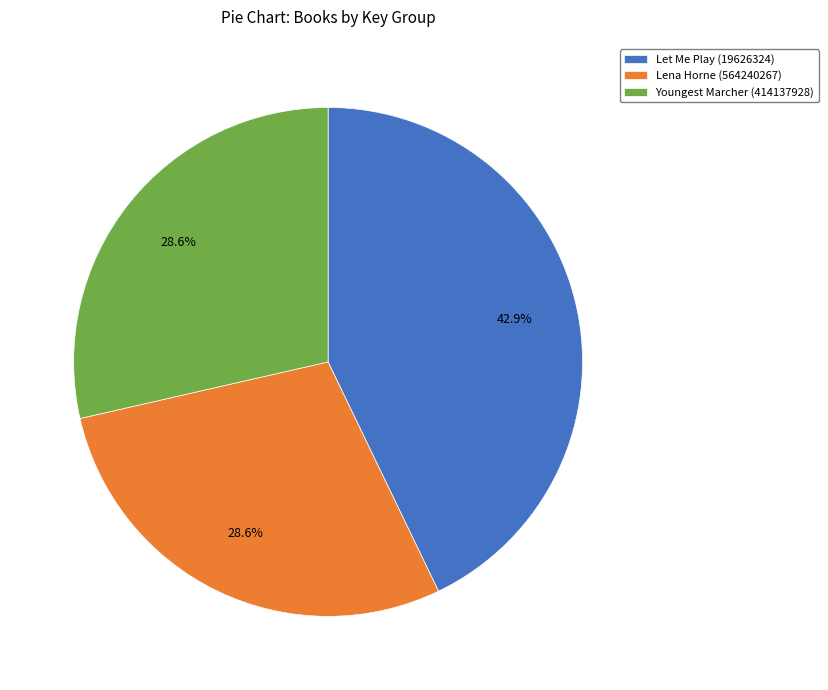

Is there any slice that represents more than half of the pie?

No